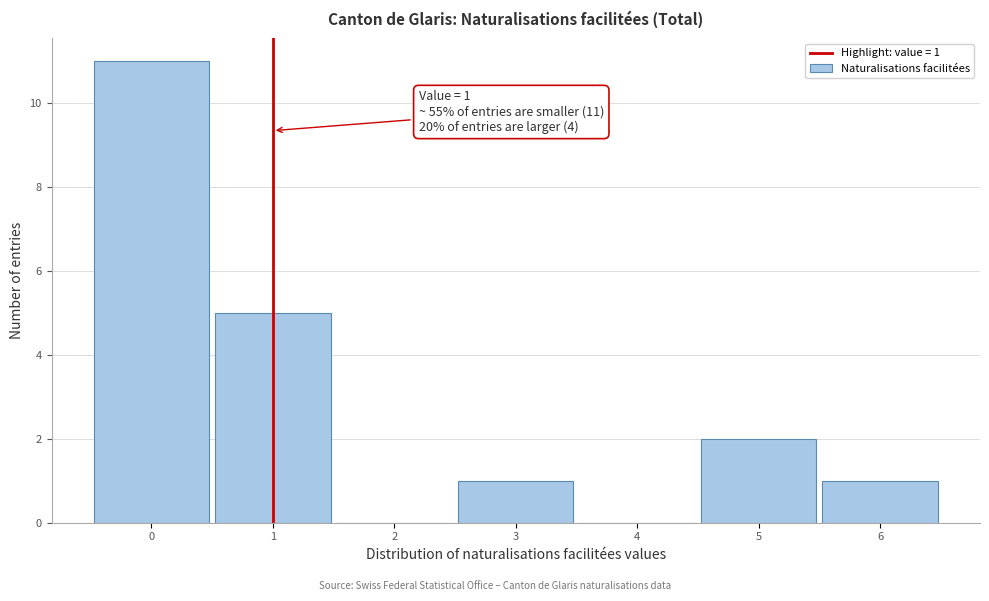

Which range on the x-axis has the tallest bar?

-0.5 to 0.5